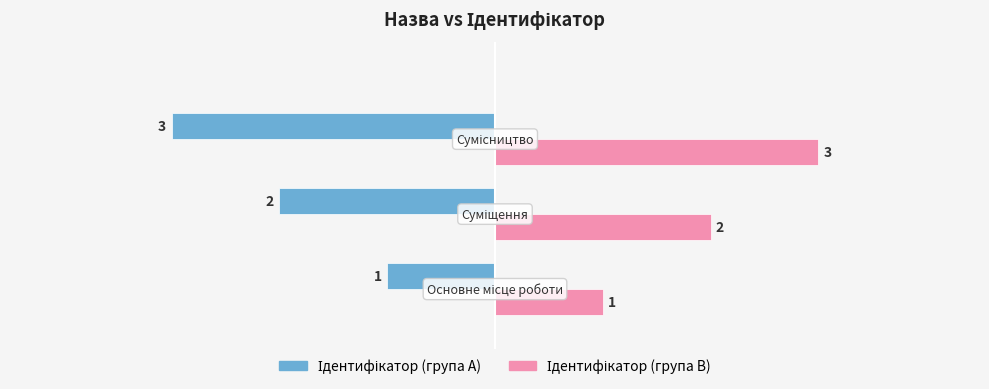

What is the greatest value displayed?

3